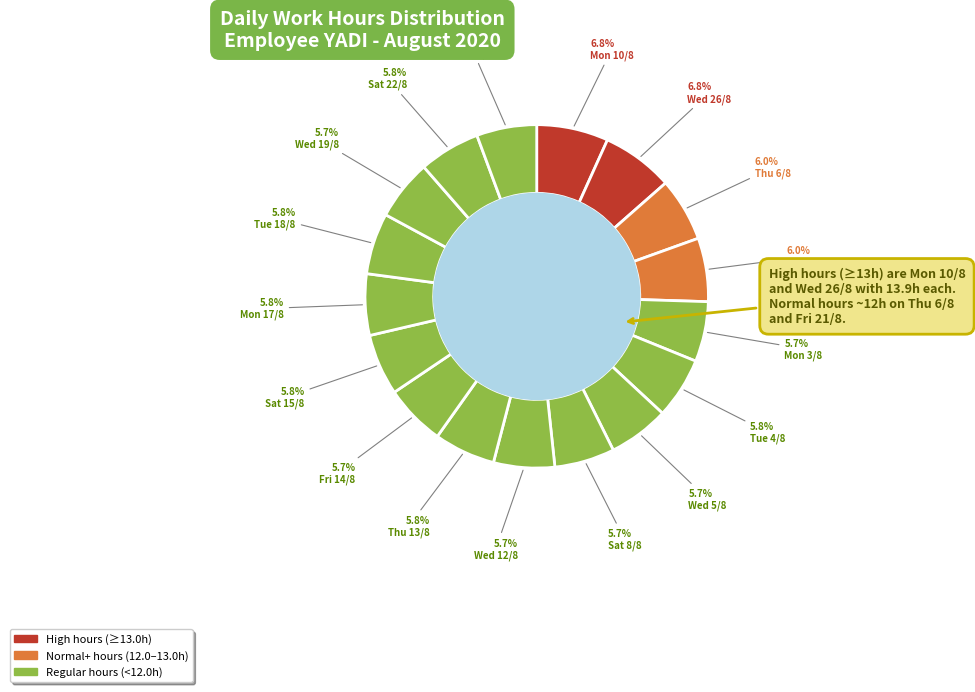

Does Tue 25/8 represent more than half of the total?

No